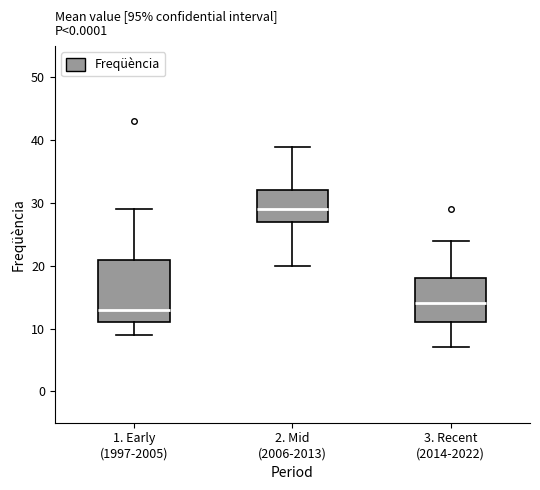

Which box's median line is the lowest?

1. Early (1997-2005)